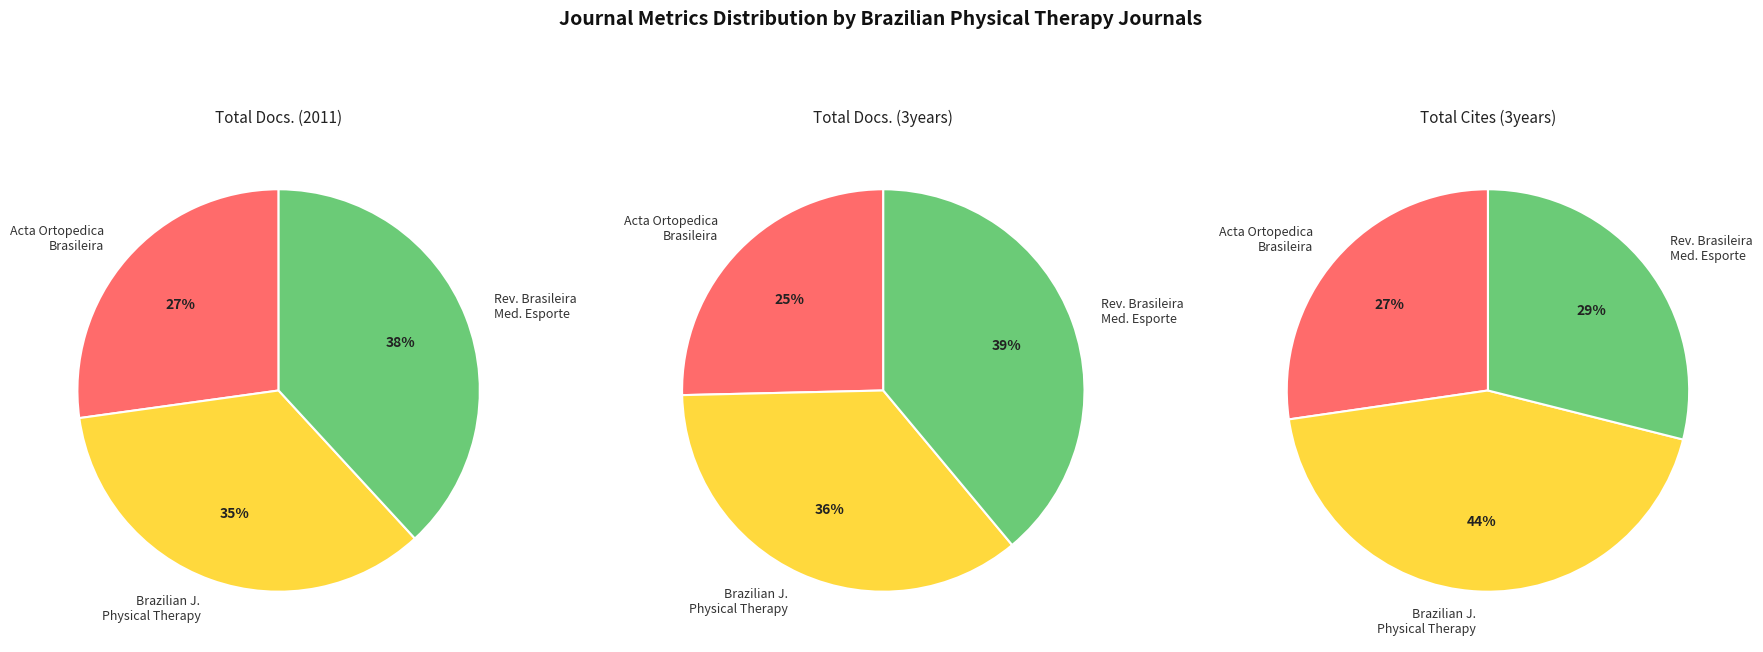

Does any single category account for the majority?

No